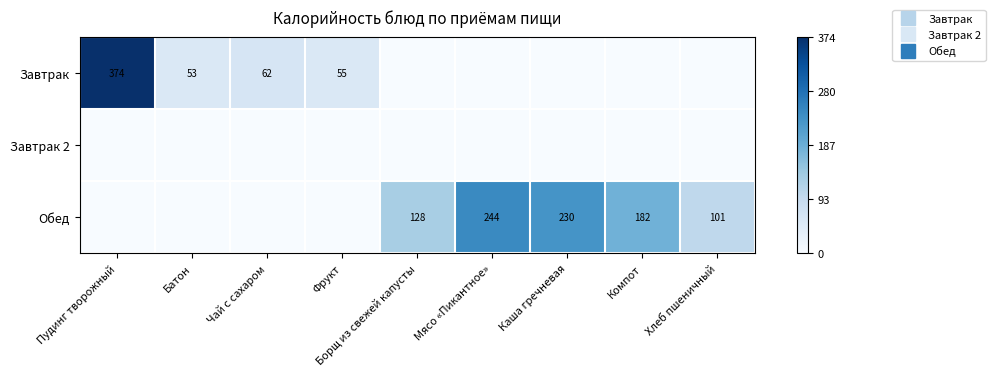

Which series has the largest total across all categories?

Обед